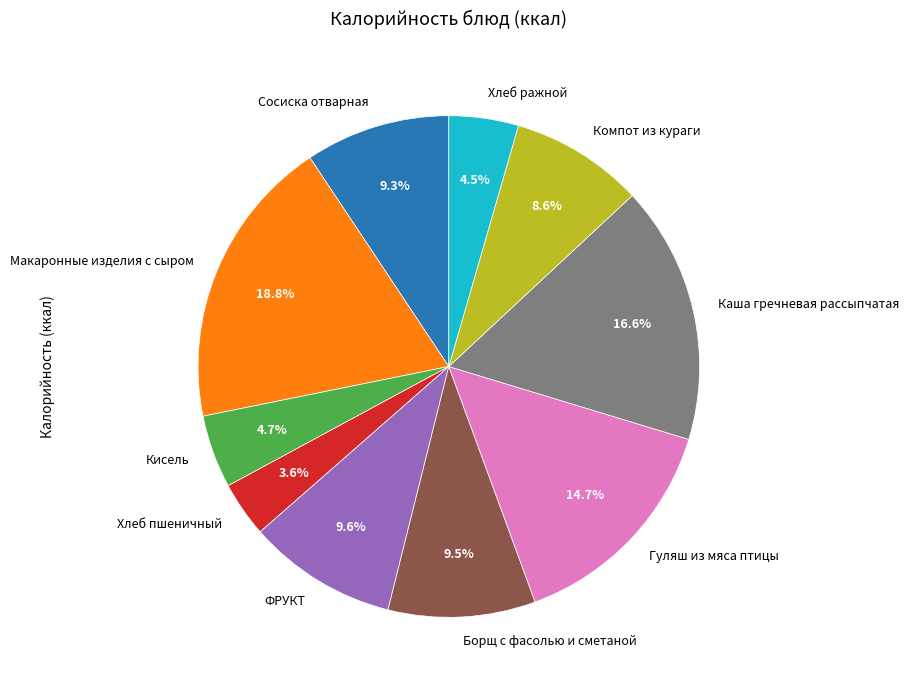

What percentage do ФРУКТ and Борщ с фасолью и сметаной together represent?

19.1%